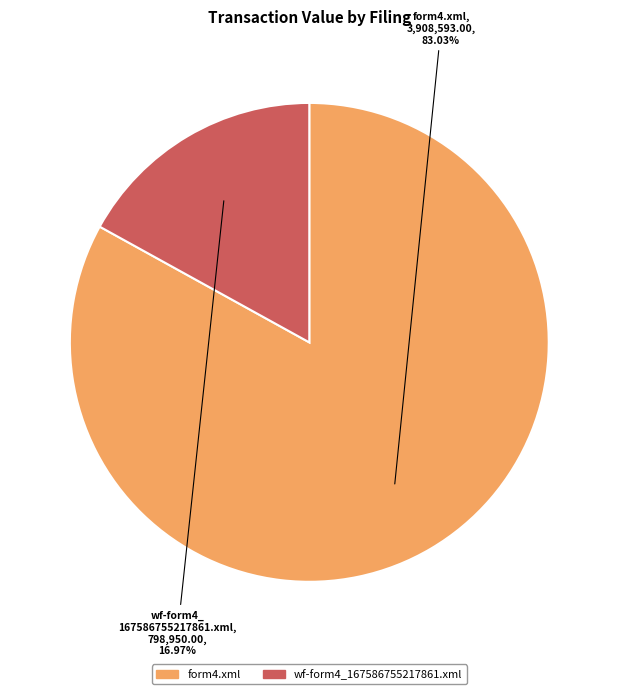

Is it true that form4.xml is 83% of the pie?

True